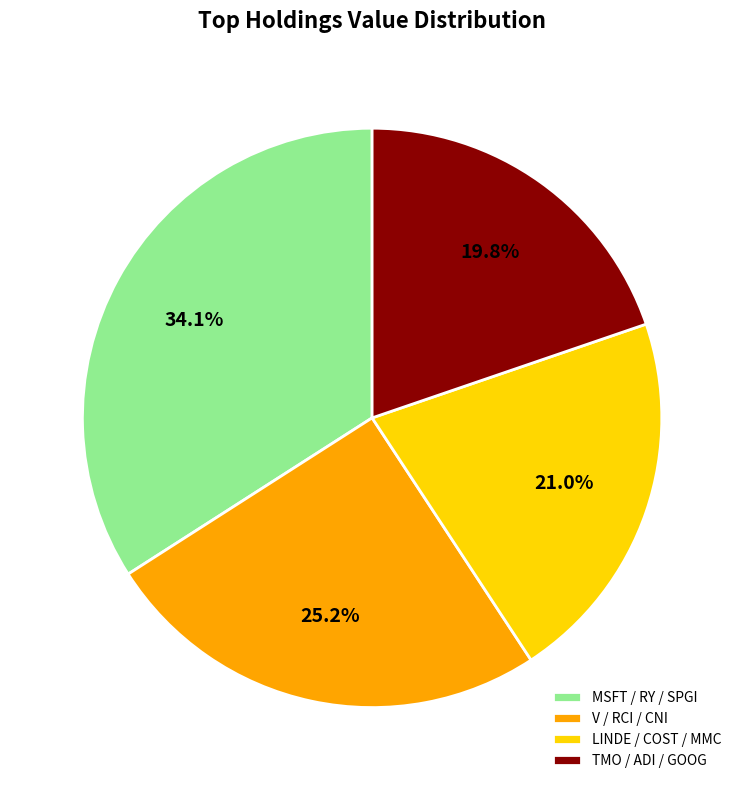

How much of the chart is everything except MSFT / RY / SPGI?

65.9%